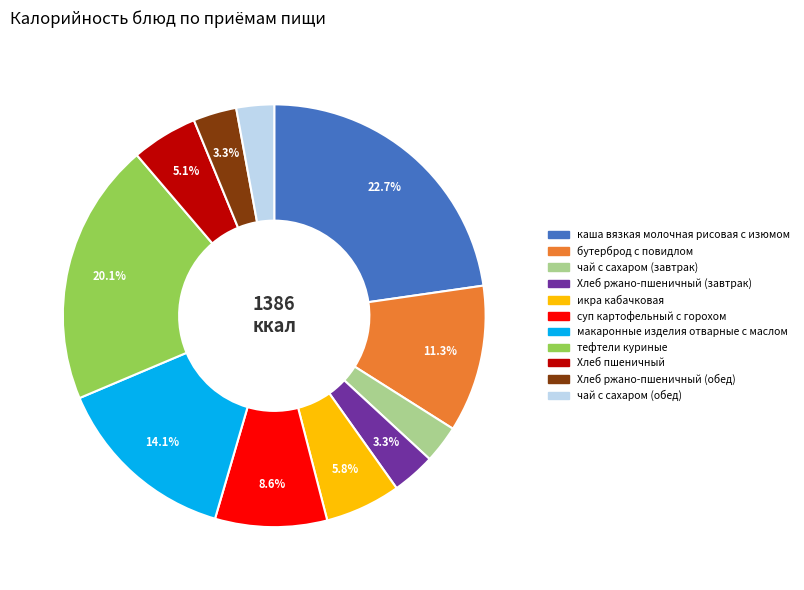

Is макаронные изделия отварные с маслом the majority of the pie?

No